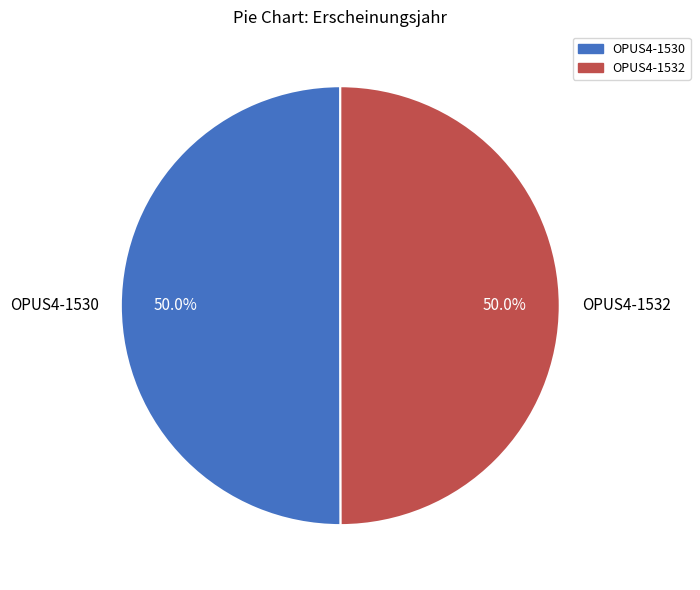

Combined, do OPUS4-1530 and OPUS4-1532 account for over 50%?

Yes